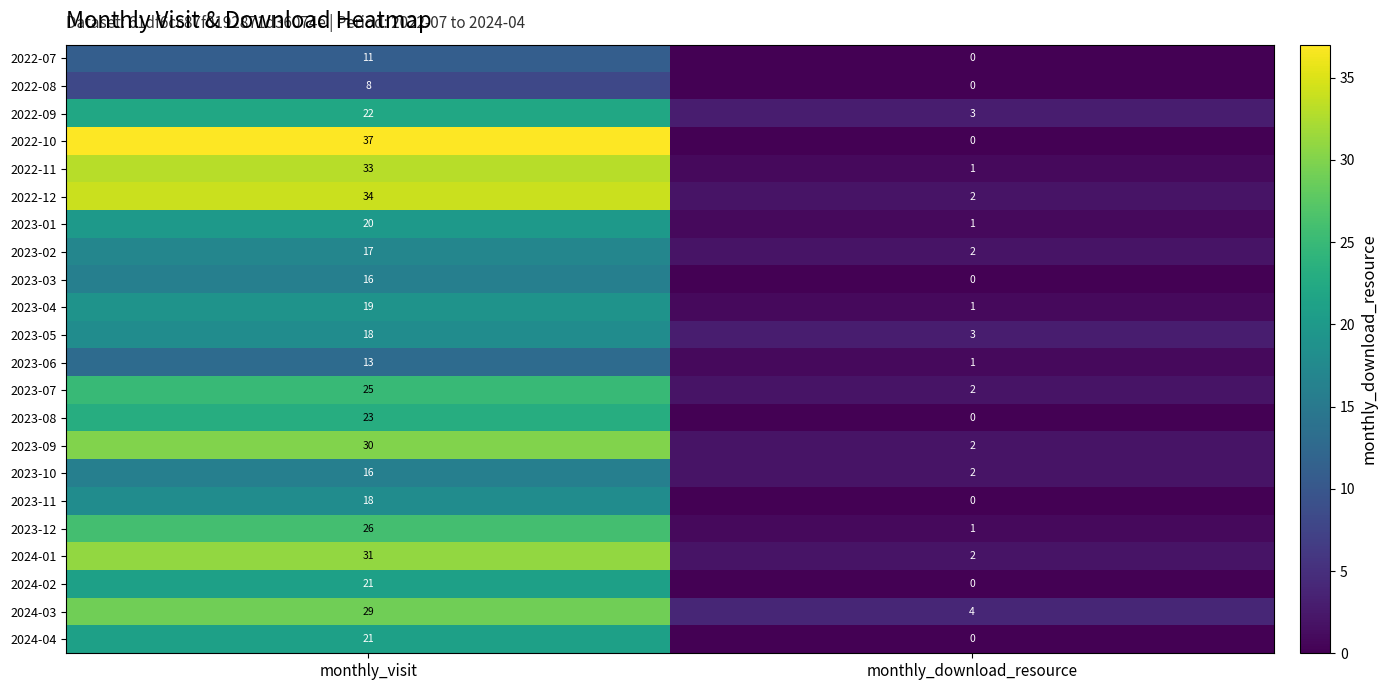

Read the 2024-04 value at monthly_visit, to the nearest 5.

20